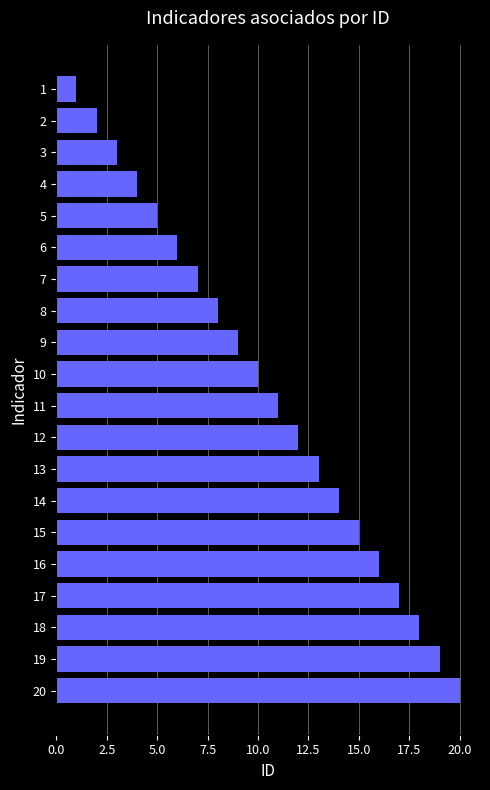

How many values are below 11?

10